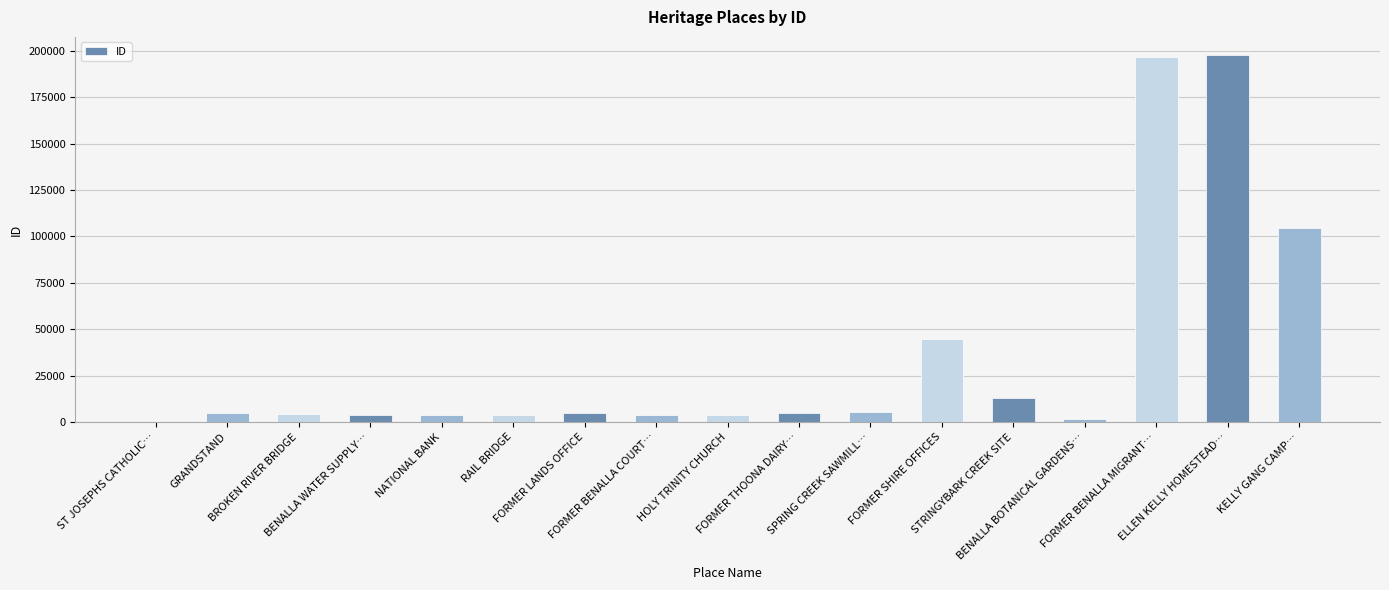

What is the greatest value displayed?

197646